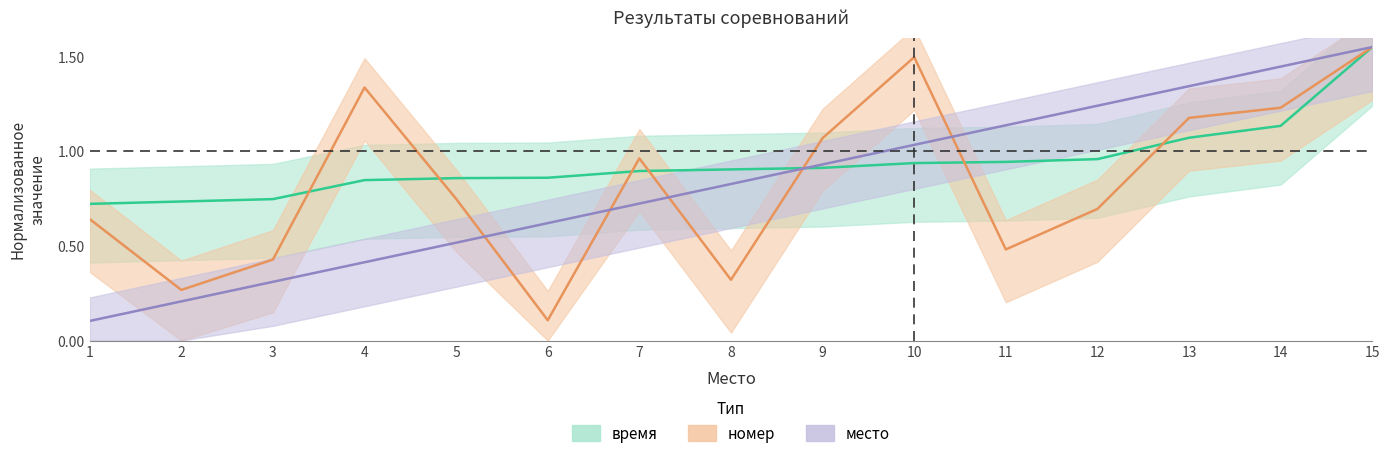

How many categories are shown in the chart?

15